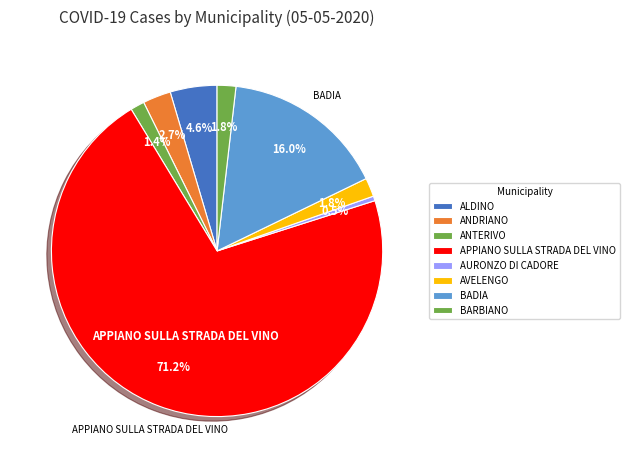

Which category has the smallest portion of the pie?

AURONZO DI CADORE